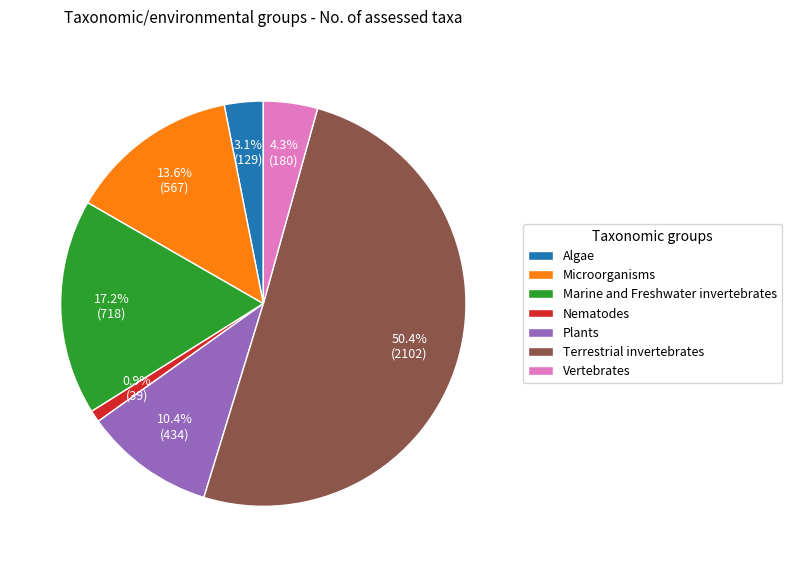

To the nearest percent, what portion does Plants represent?

10%